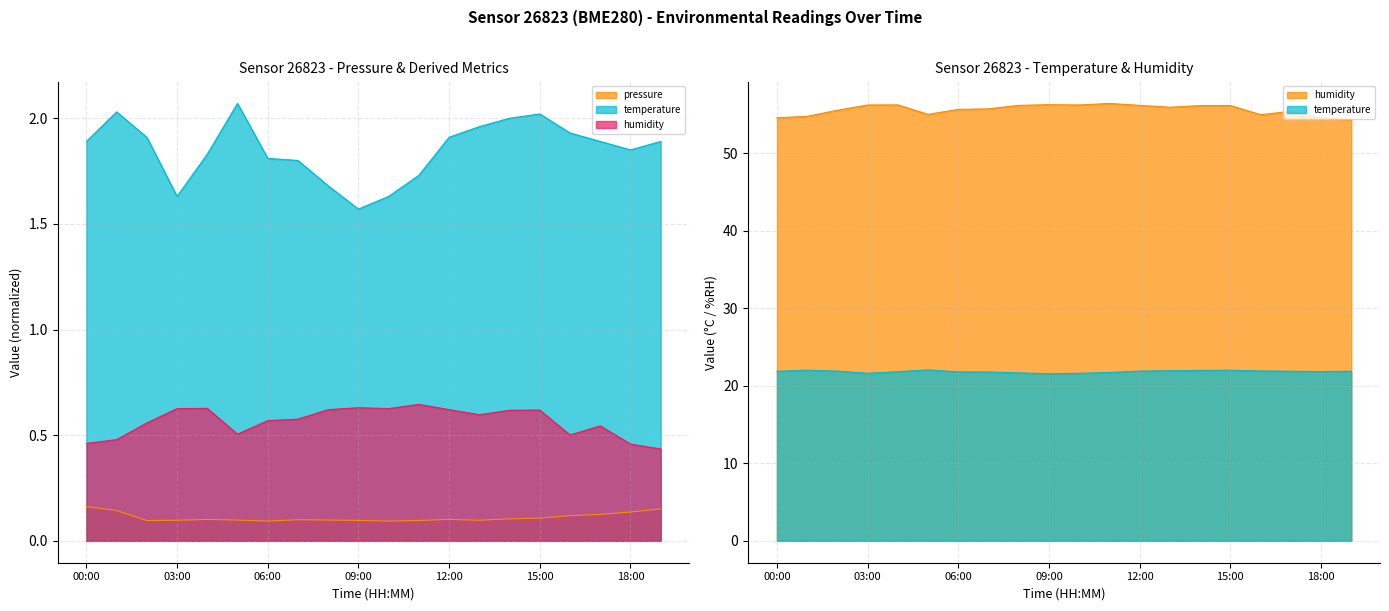

What is the maximum value shown in the chart?

56.5